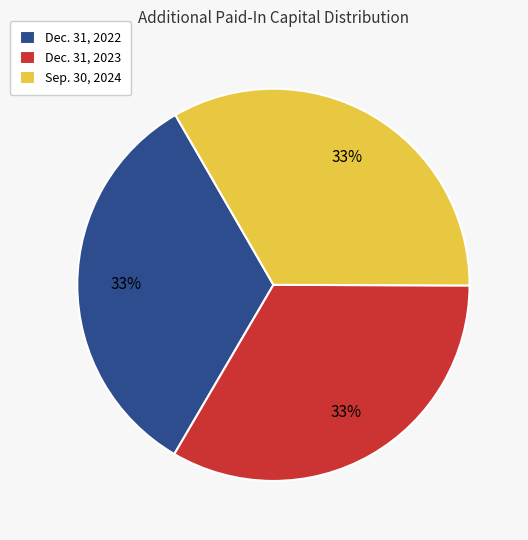

To the nearest percent, what is the combined percentage of Dec. 31, 2022 and Sep. 30, 2024?

67%